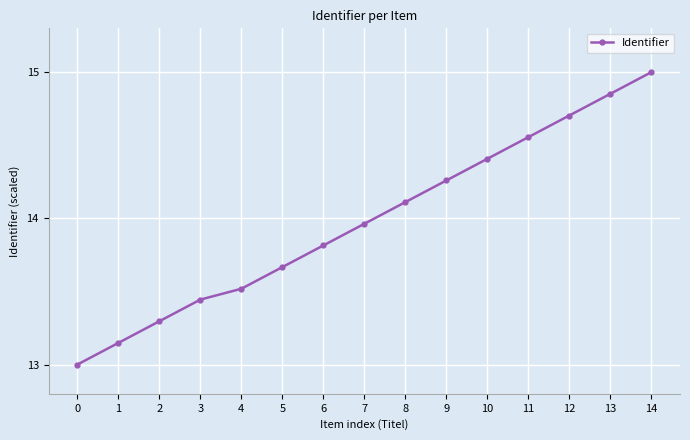

The value at 1 is 19.6. True or false?

False